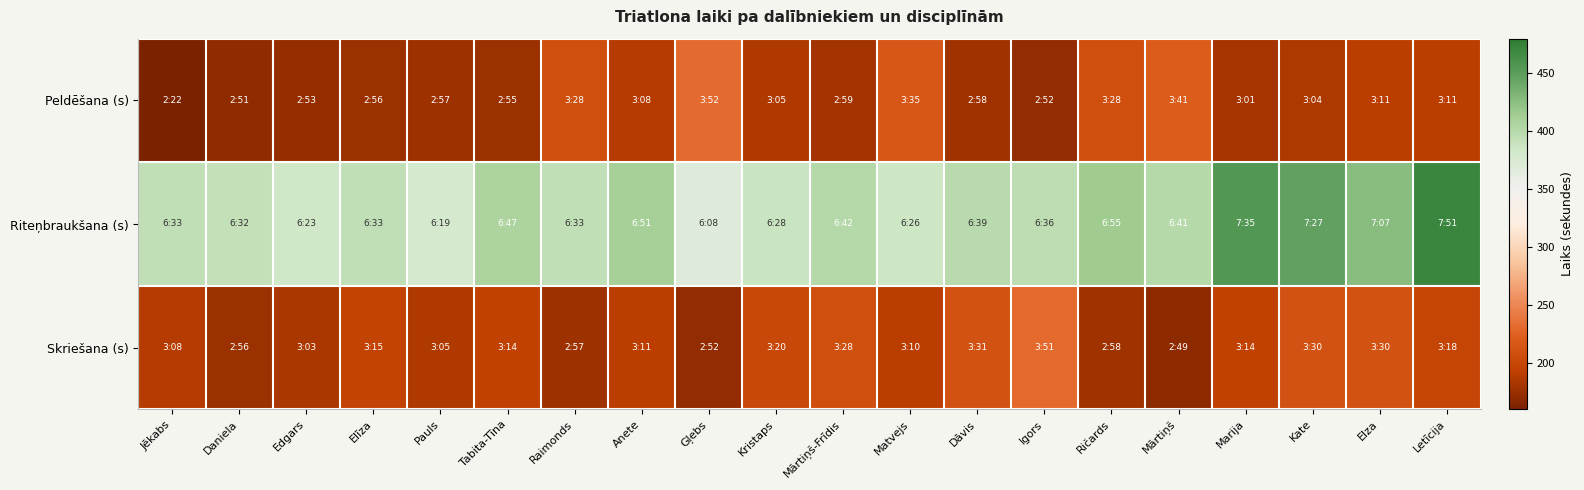

Between Kate and Kristaps, which is larger?

Kristaps